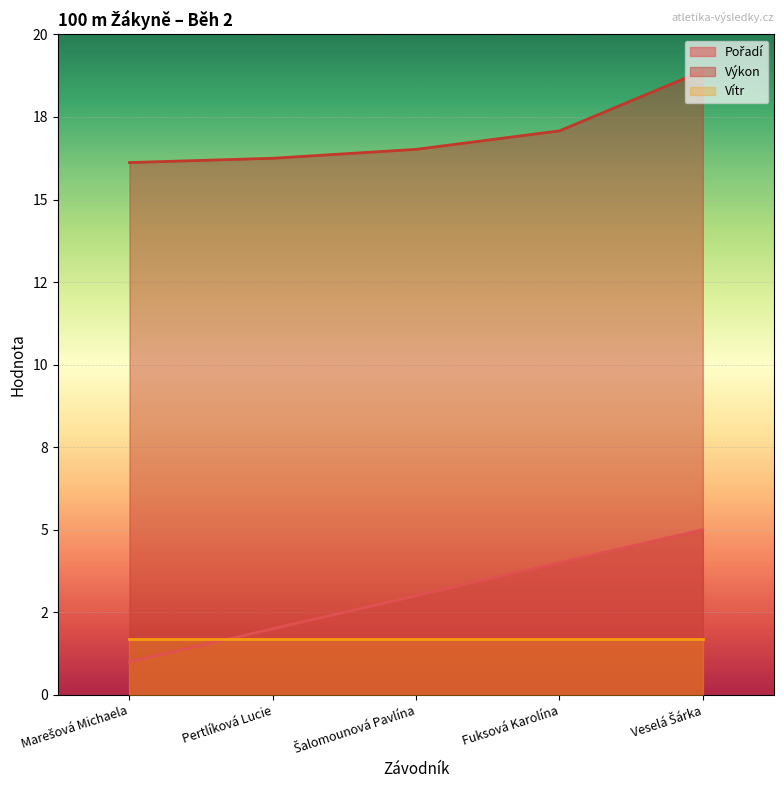

What is the difference between the maximum and minimum values in the Pořadí series?

4.0